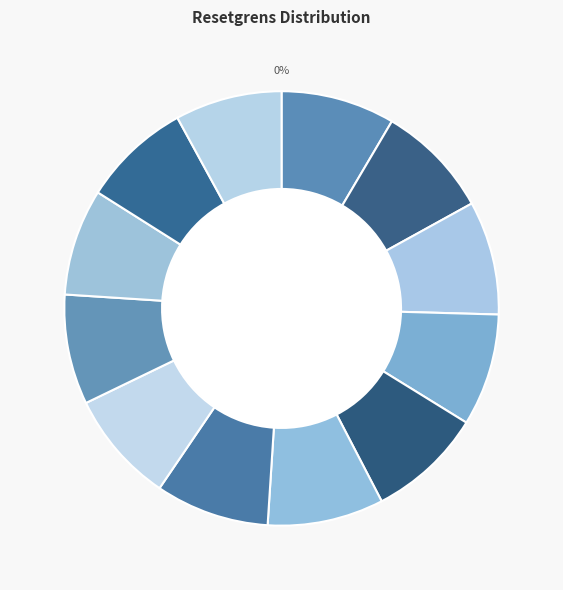

How many segments does this pie chart have?

12